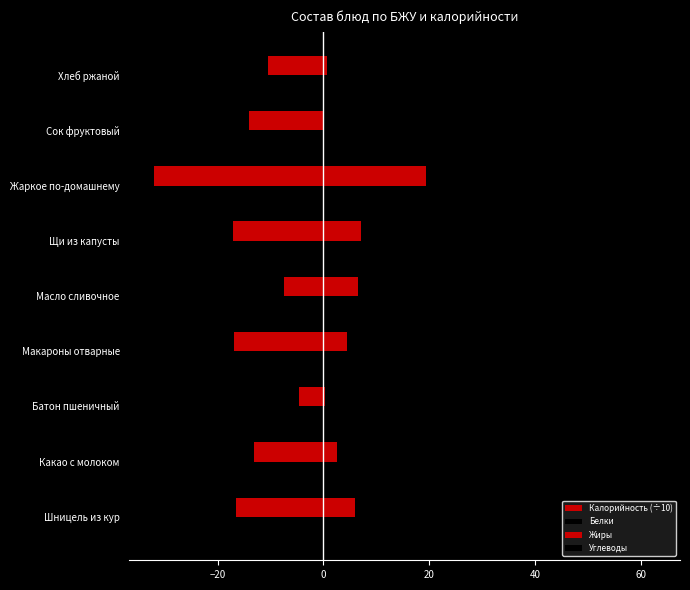

How many data points does each series have?

9